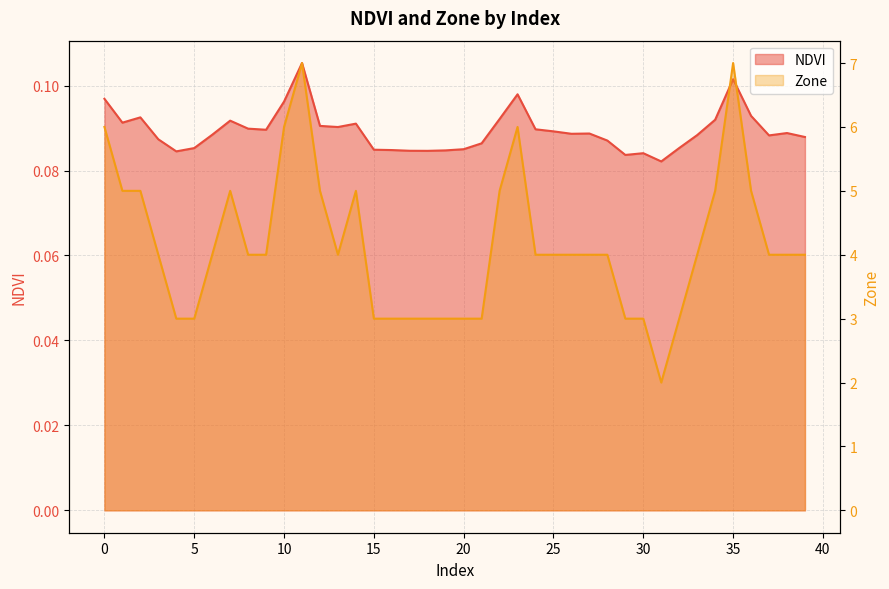

Between 10 and 29, which is larger?

10